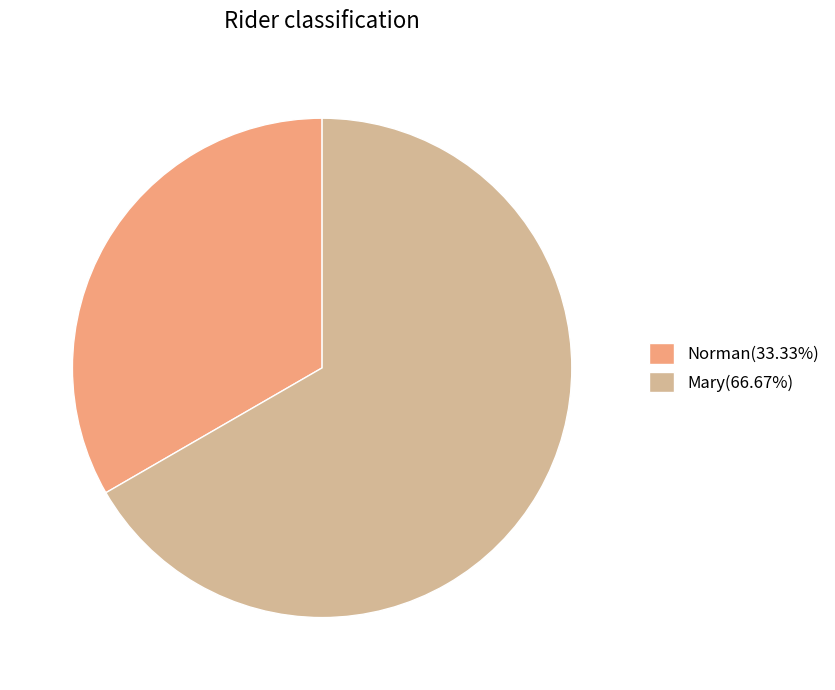

Does any single category account for the majority?

Yes